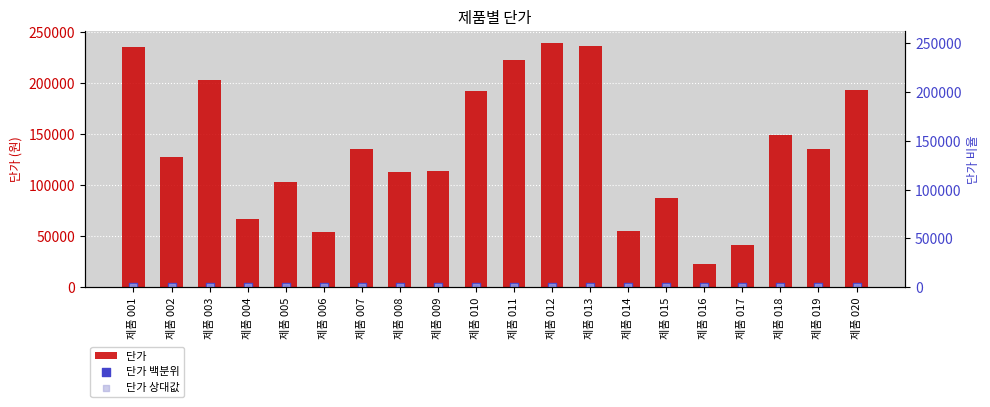

Is the value of 단가 상대값 at 제품 019 greater than the value of 단가 at 제품 011?

No